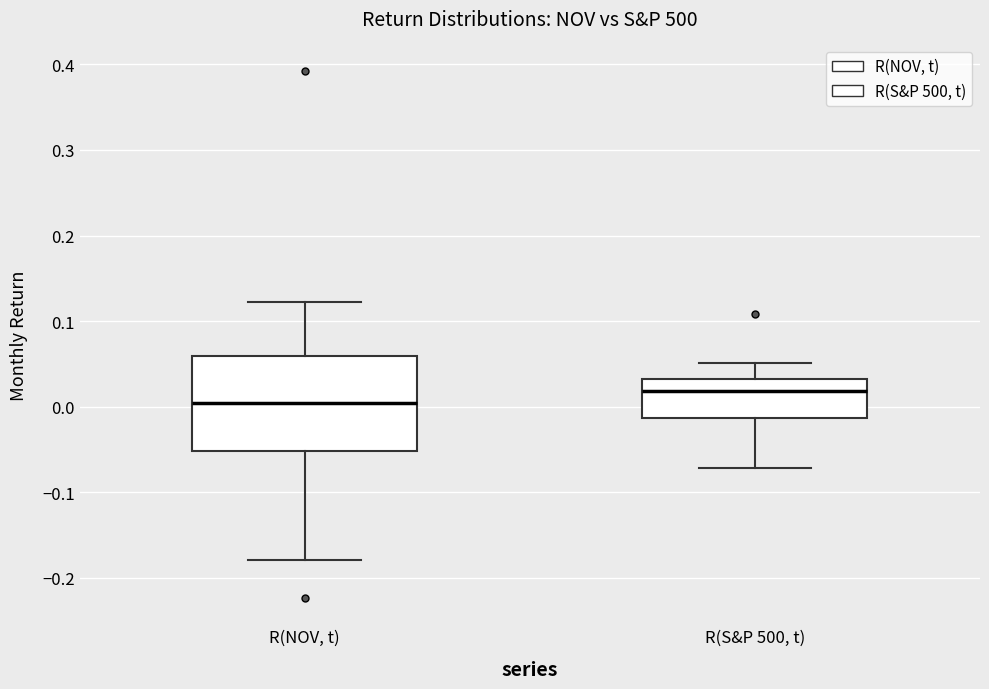

Where is the upper edge of the box for R(NOV, t) on the y-axis? The values are not printed on the chart, so give them approximately, as read against the axis.

0.06